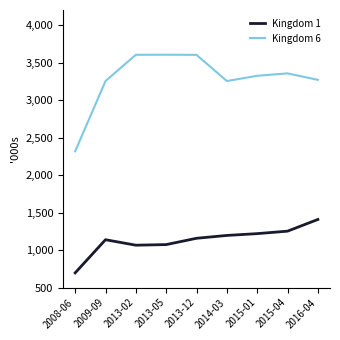

At 2015-01, list the series in order from smallest to largest.

Kingdom 1, Kingdom 6